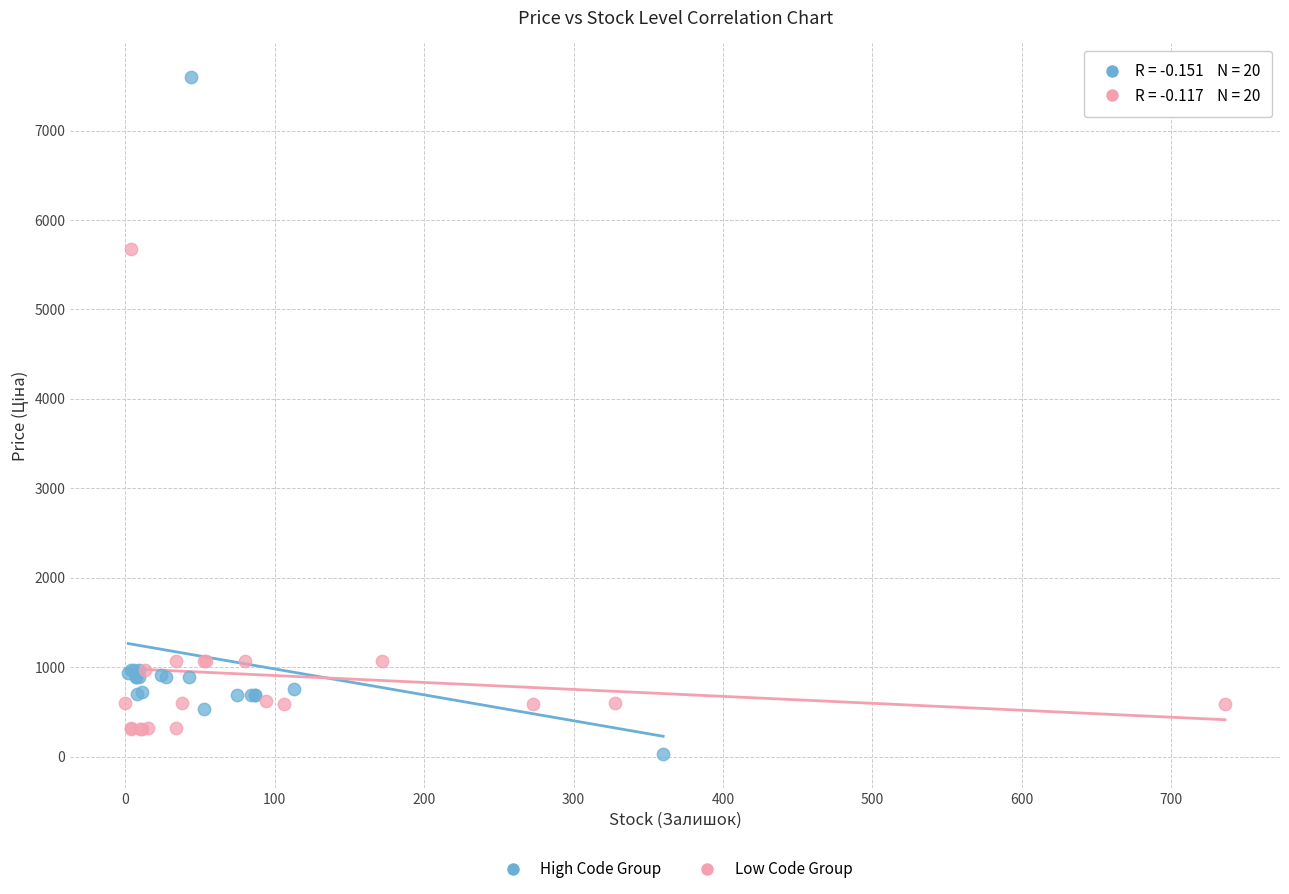

What are all the series names shown in the legend?

High Code Group, Low Code Group